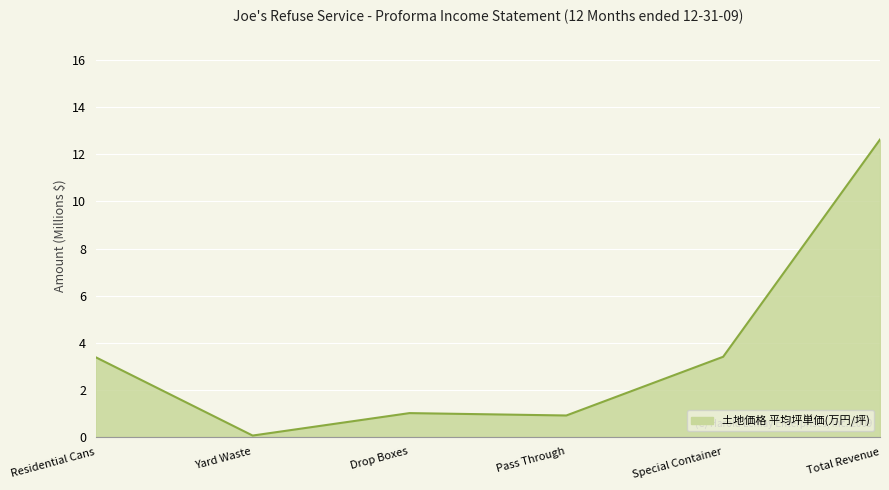

Reading right to left, list all the values displayed in this chart.

12.6	3.4	0.9	1.0	0.1	3.4